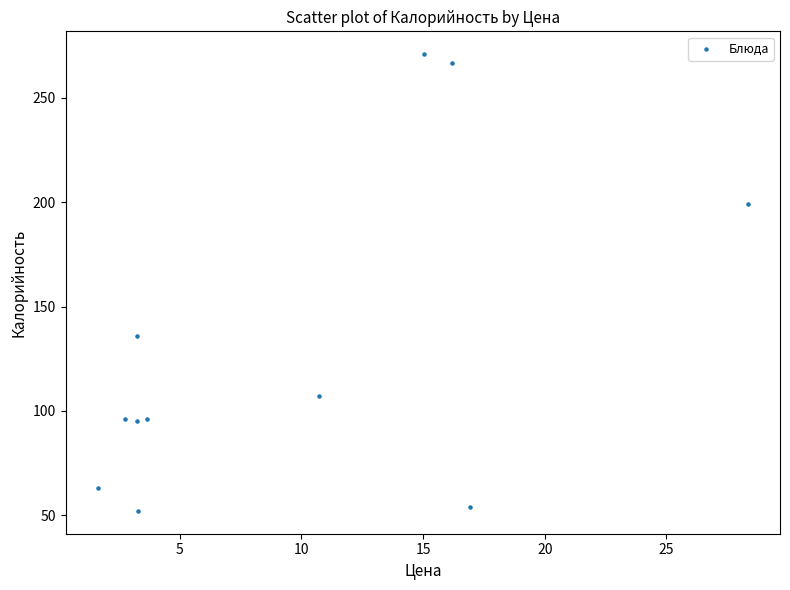

What is the range of Y values (max minus min)?

219